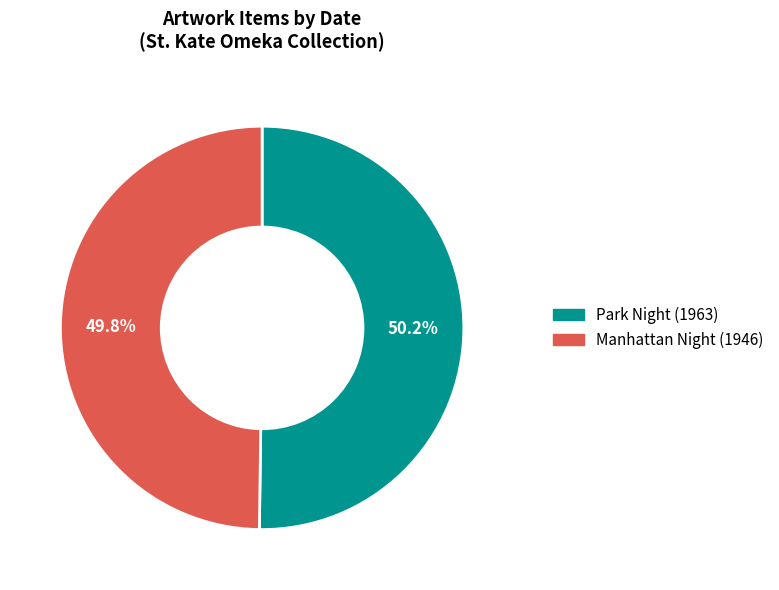

Approximately how many times larger is the value at Manhattan Night (1946) compared to Park Night (1963)?

1.0